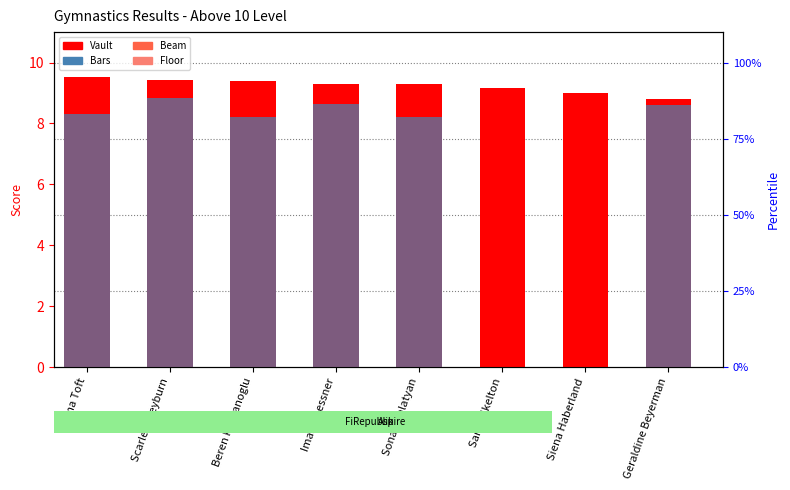

What is the difference between the maximum and second lowest values in the Floor series?

0.8